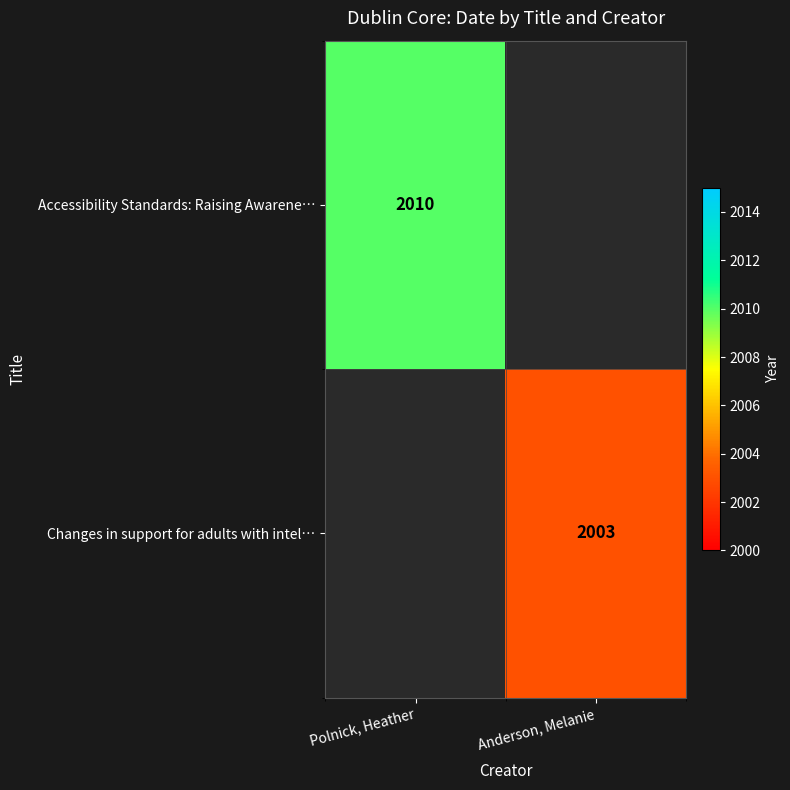

At which category does the chart reach its peak across all series?

Polnick, Heather